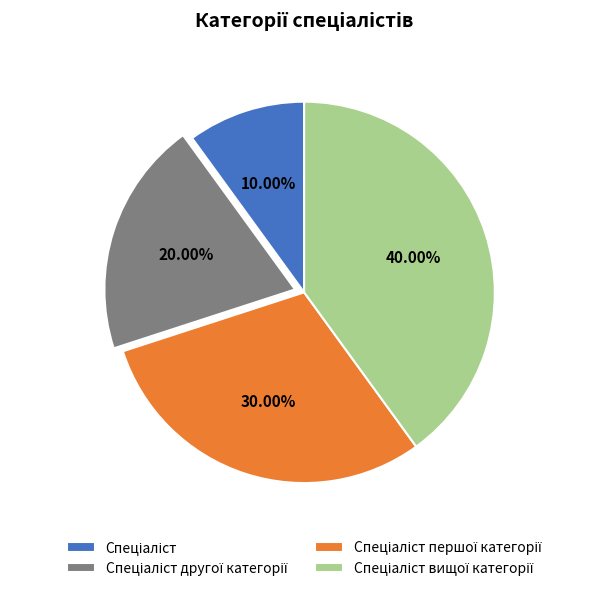

Is there a majority slice in this chart?

No